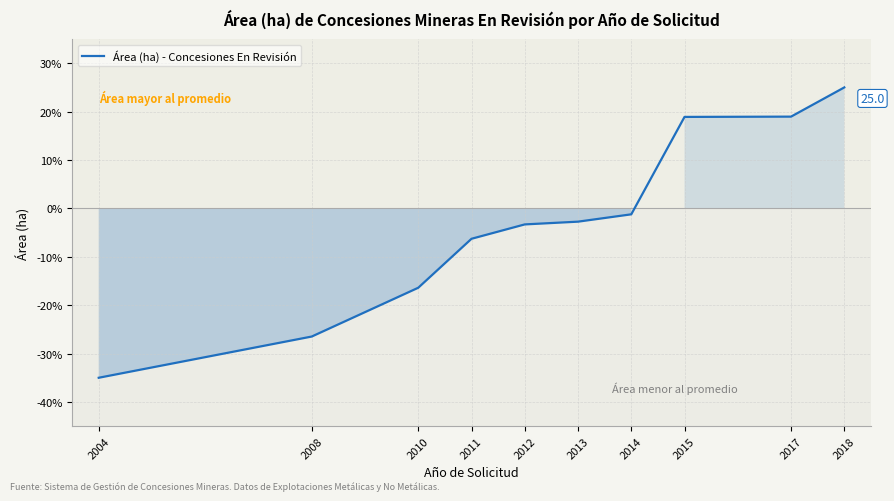

What value does the data have at 2004?

-35.0